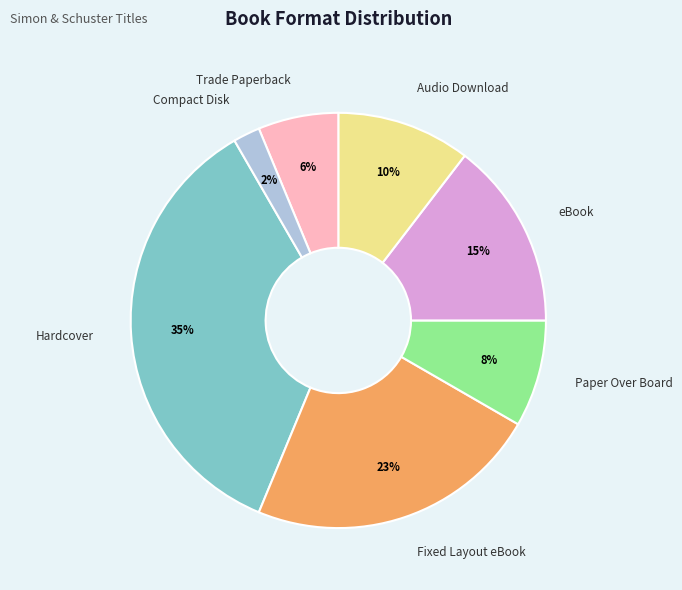

To the nearest percent, what is the difference between the largest and smallest slice percentages?

33%